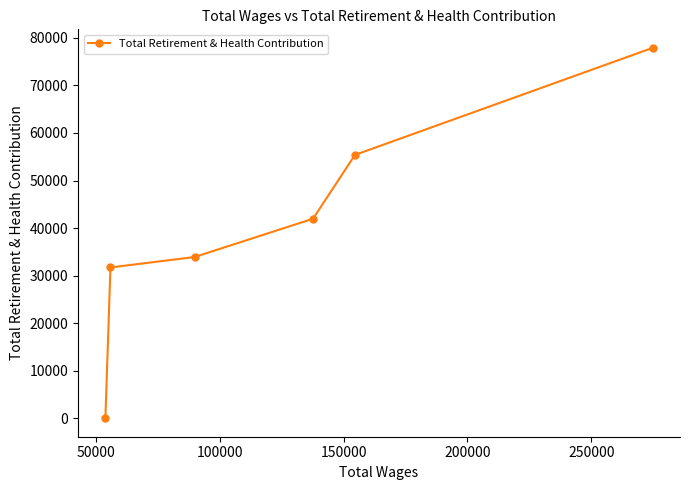

What is the difference between the maximum and minimum values?

77905